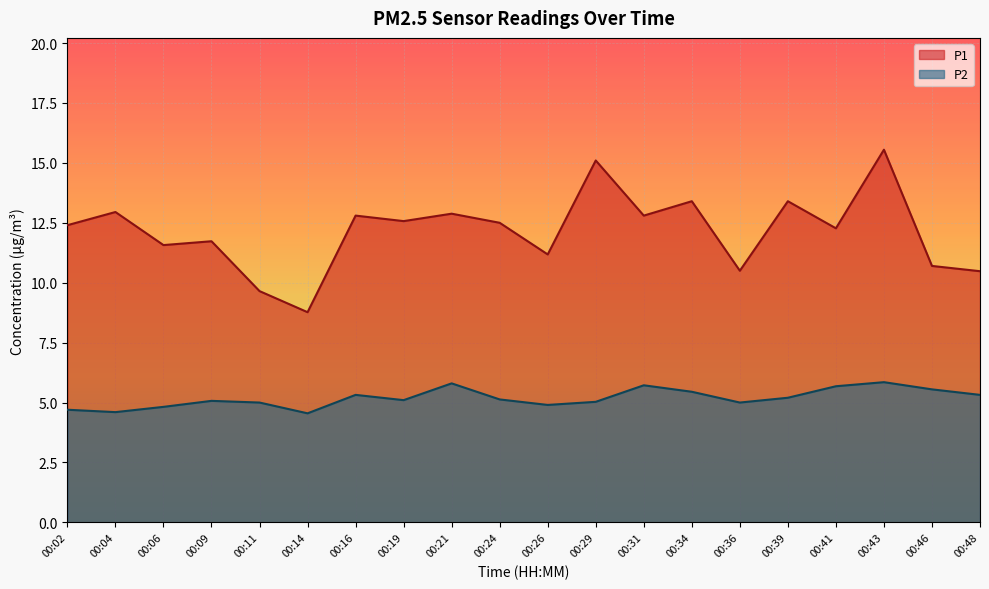

At how many categories does at least one series exceed 9?

19